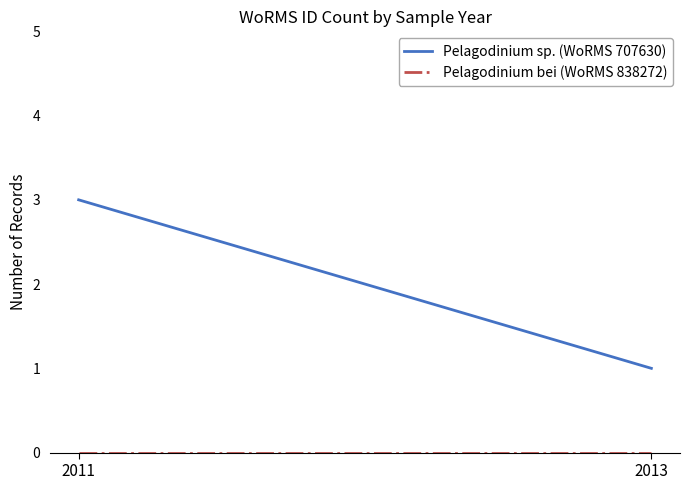

Rank the categories by Pelagodinium bei (WoRMS 838272) value from highest to lowest.

2011, 2013